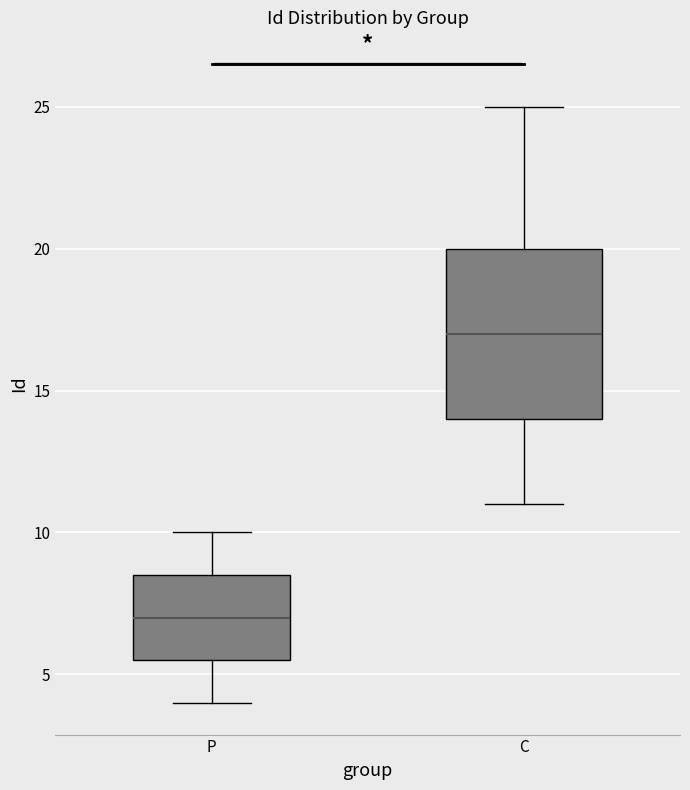

Where does the median line of the box for P sit on the y-axis? The values are not printed on the chart, so give them approximately, as read against the axis.

7.0